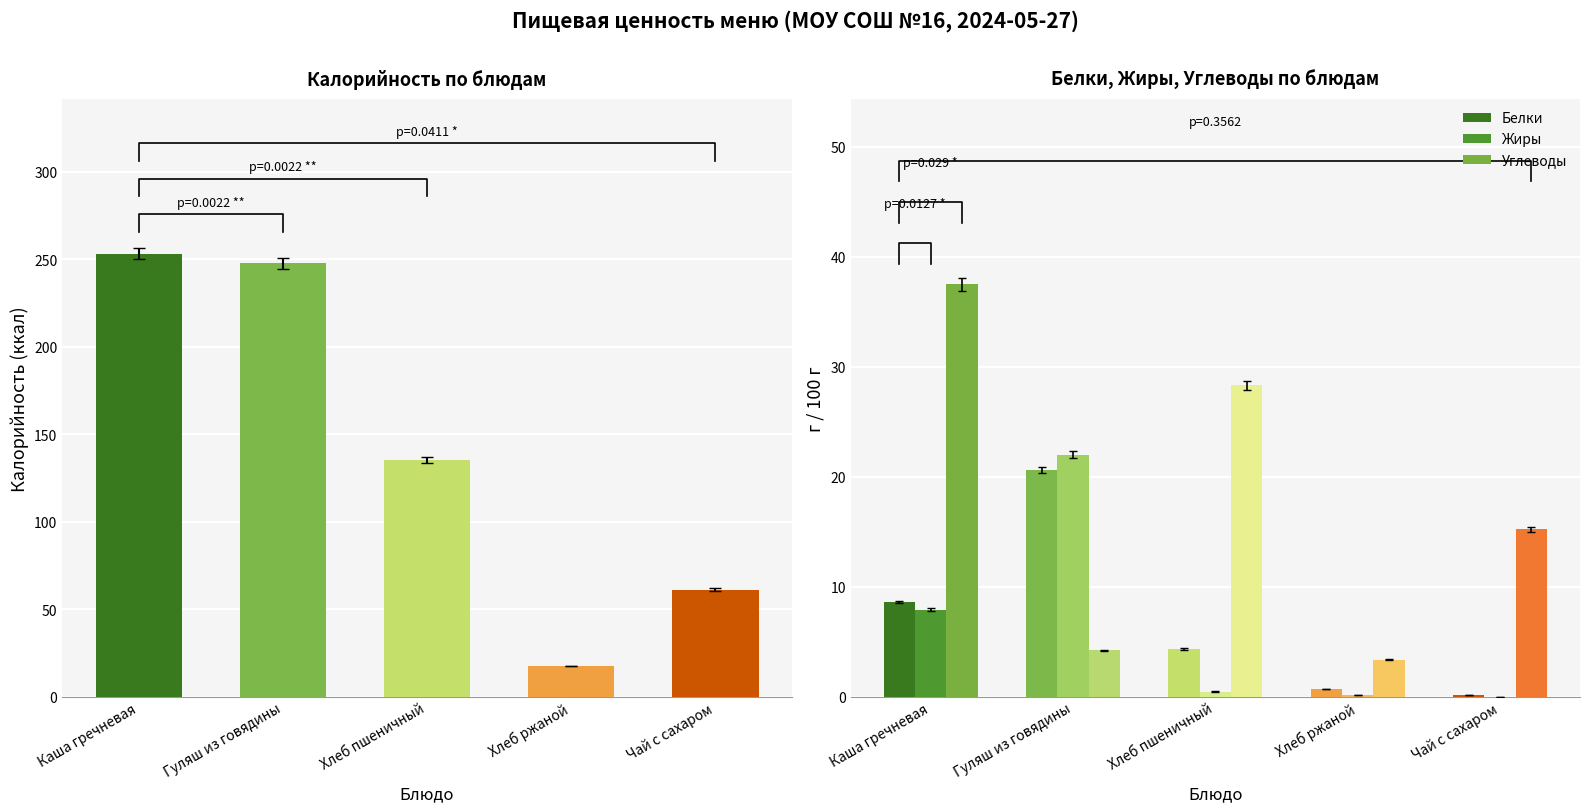

Which category has the lowest value across all series?

Чай с сахаром